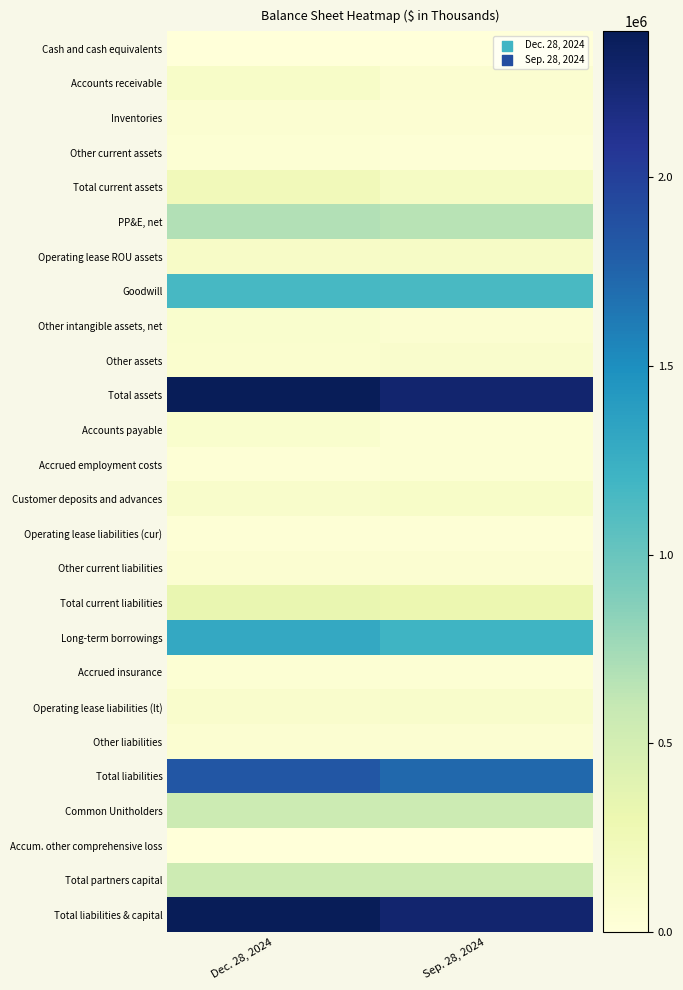

Rank the series at Dec. 28, 2024 from lowest to highest value.

Accum. other comprehensive loss, Cash and cash equivalents, Accrued employment costs, Operating lease liabilities (cur), Other current assets, Accrued insurance, Other liabilities, Other current liabilities, Inventories, Other assets, Accounts payable, Other intangible assets, net, Operating lease liabilities (lt), Customer deposits and advances, Accounts receivable, Operating lease ROU assets, Total current assets, Total current liabilities, Total partners capital, Common Unitholders, PP&E, net, Goodwill, Long-term borrowings, Total liabilities, Total assets, Total liabilities & capital